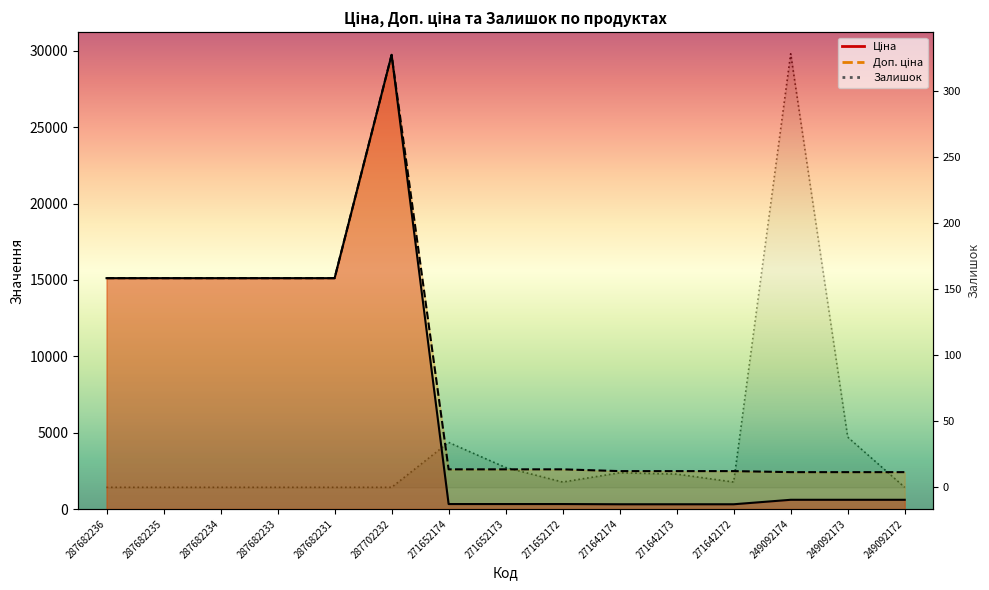

What is the value of the Доп. ціна point at the 7th from the left?

2598.3